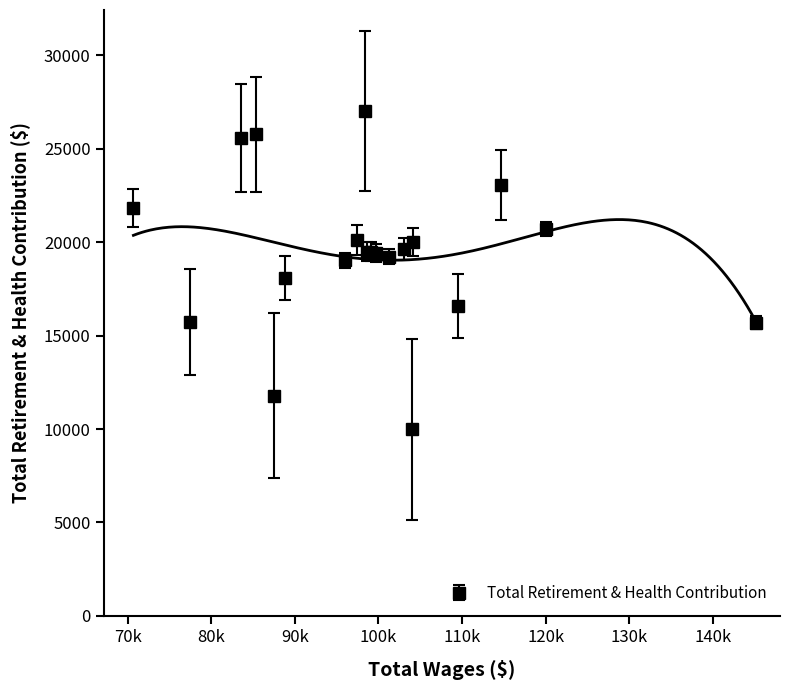

True or false: there are more than 2 points higher than both neighbors.

True